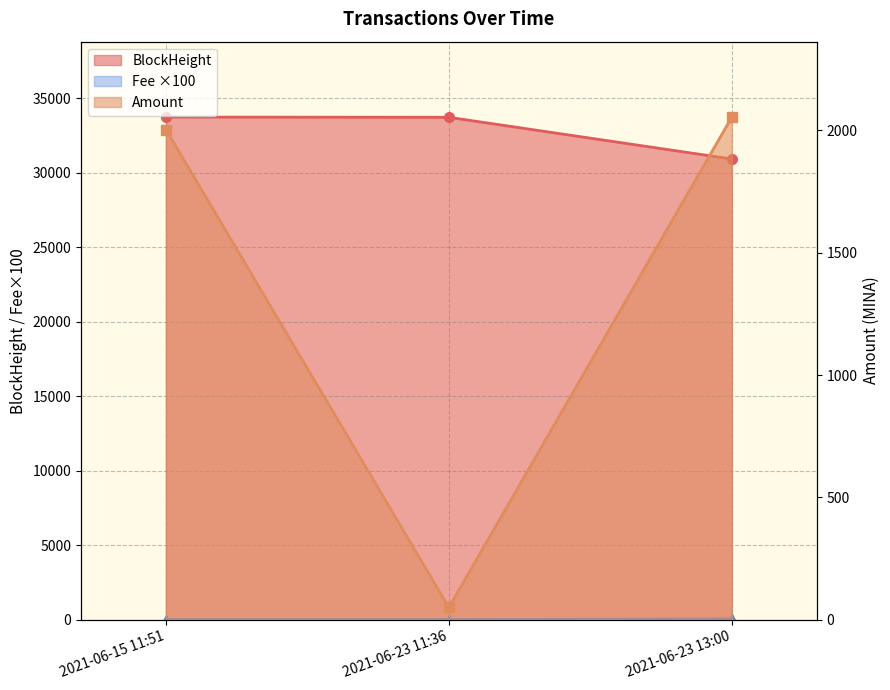

How many series are shown in this chart?

3